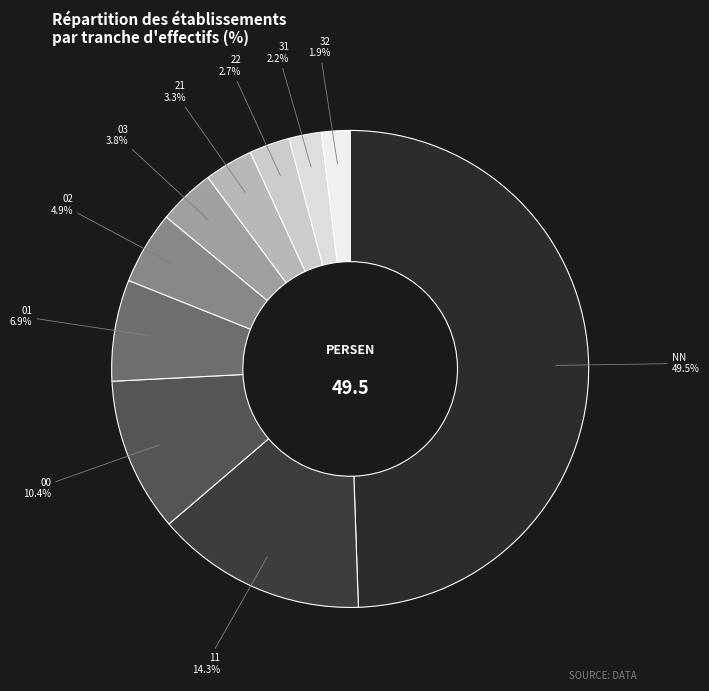

What is the largest slice in the pie chart?

NN